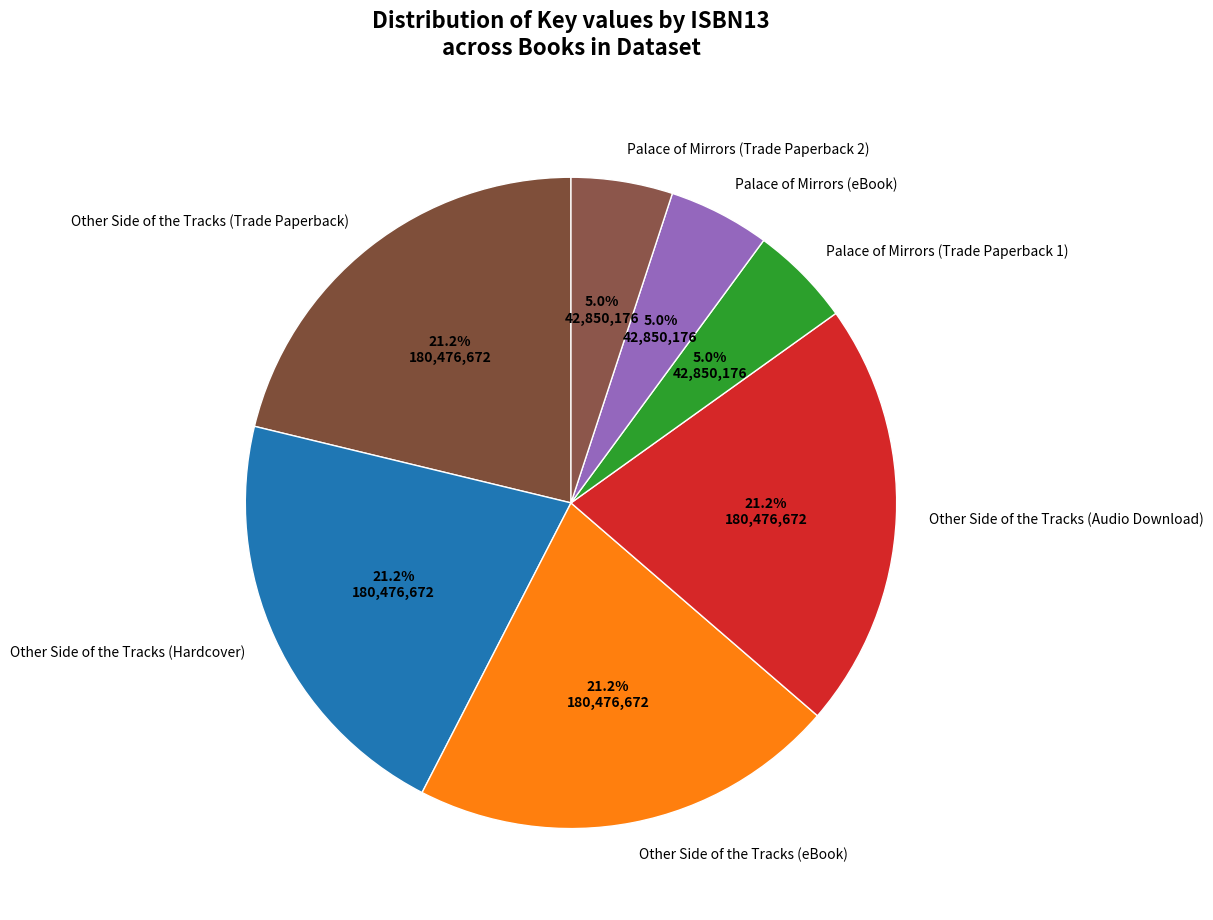

Is there any slice that represents more than half of the pie?

No